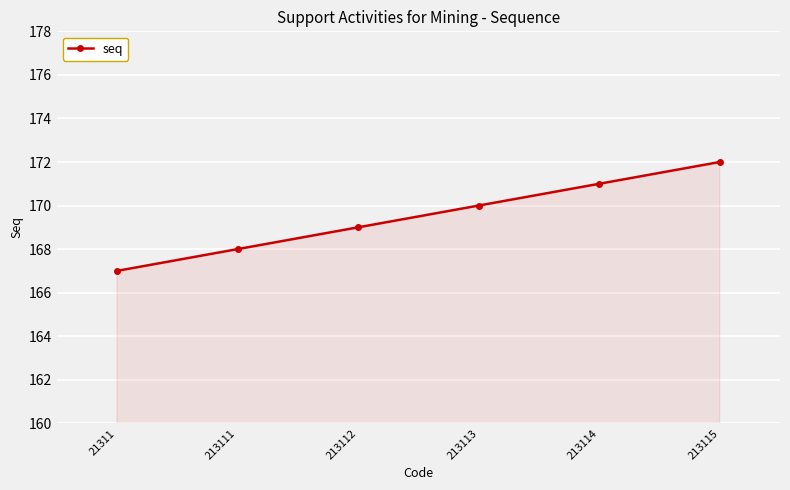

The chart shows a value of 289 at 213111. True or false?

False